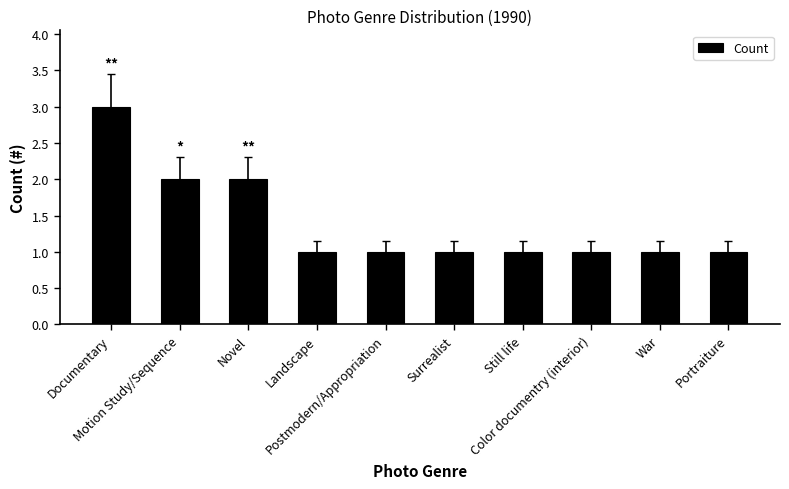

What is the difference between the second highest and minimum values?

1